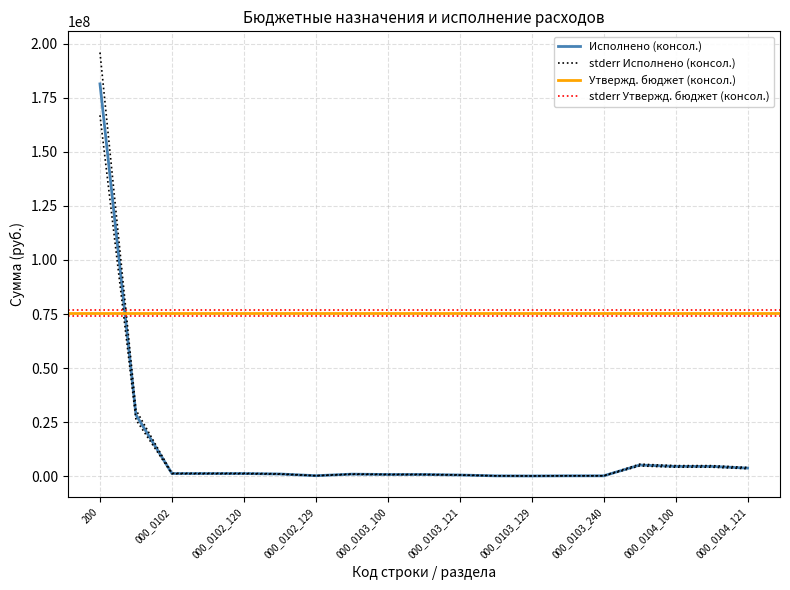

Between 000_0104_121 and 000_0102_100, which is larger?

000_0104_121